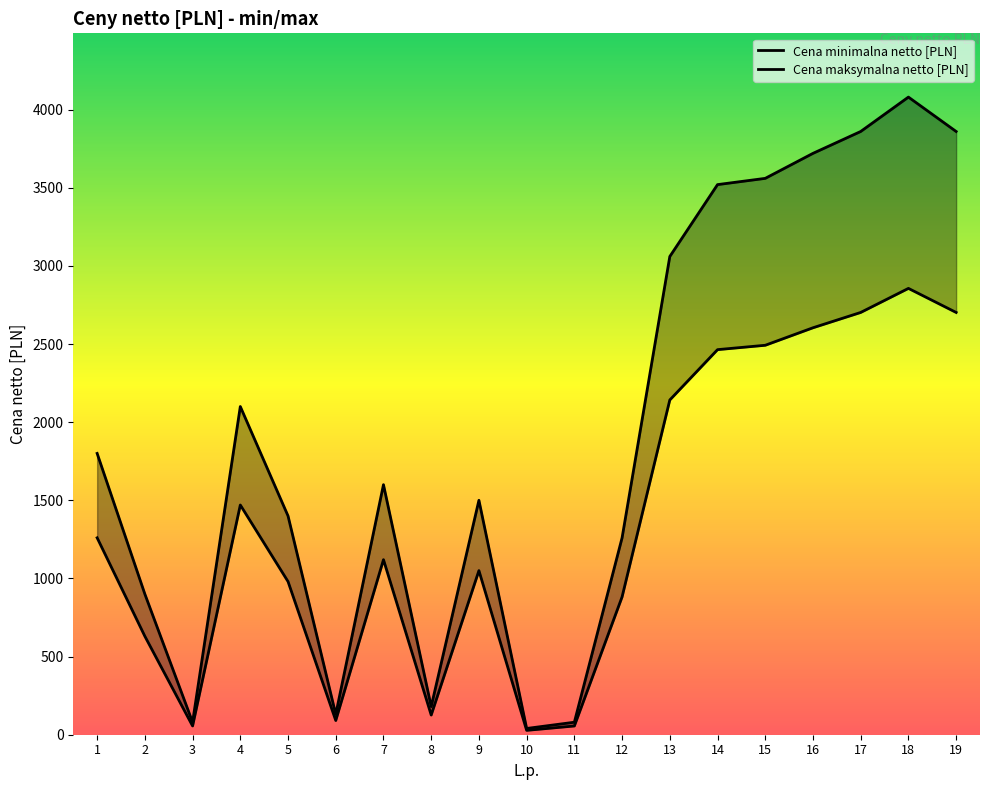

List the labels in order of Cena minimalna netto [PLN] value, smallest first.

10, 3, 11, 6, 8, 2, 12, 5, 9, 7, 1, 4, 13, 14, 15, 16, 17, 19, 18